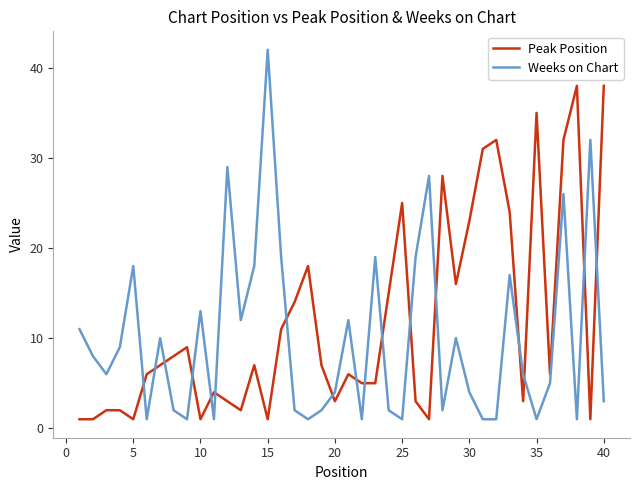

What is the difference between the maximum and minimum values in the Peak Position series?

37